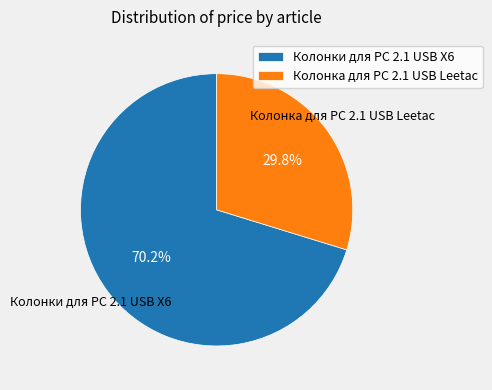

How many slices are in this pie chart?

2